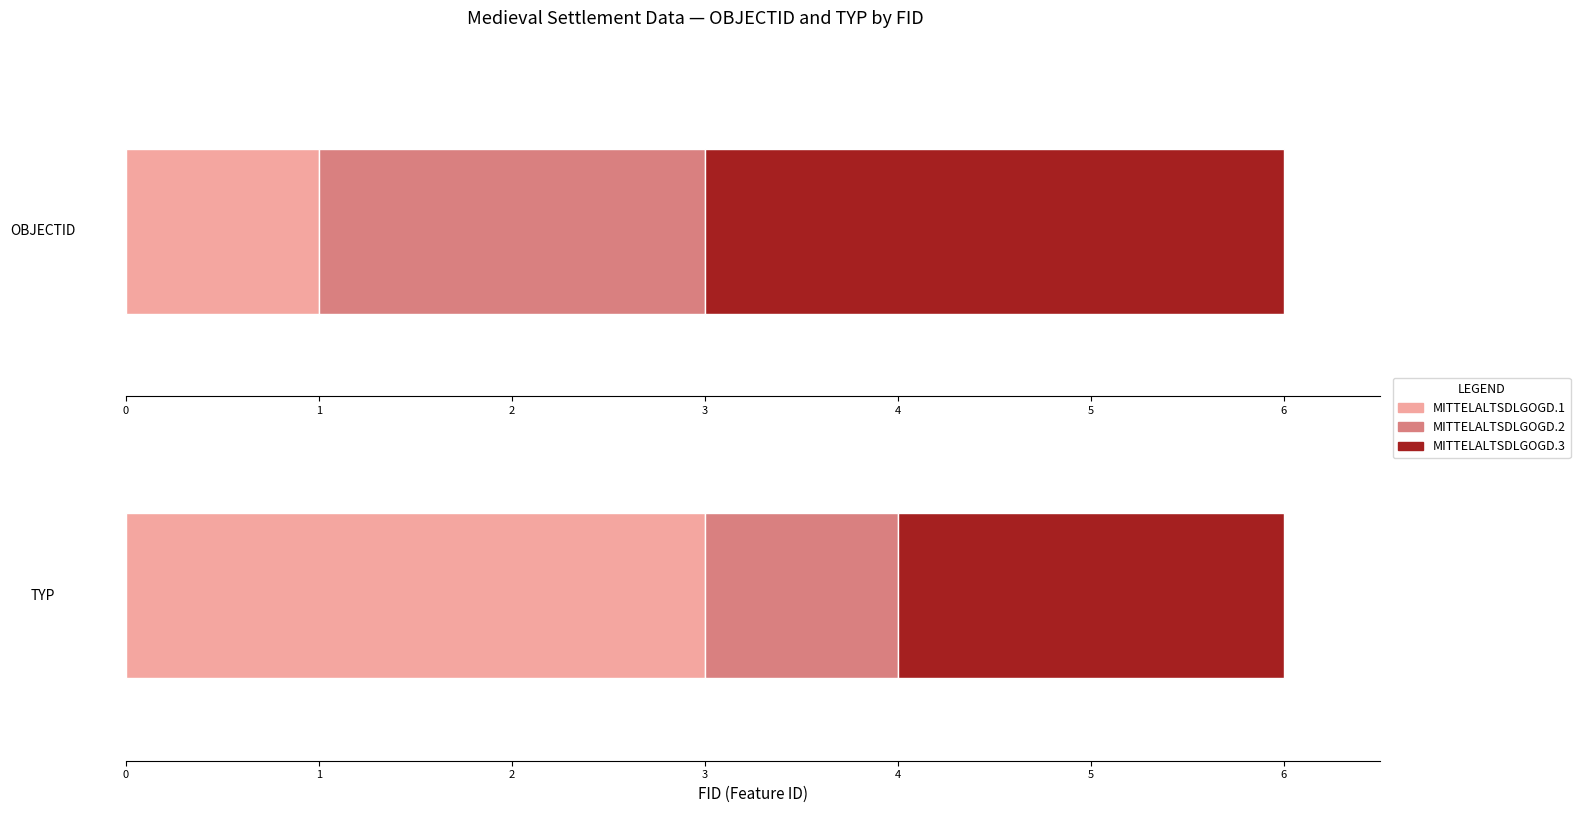

At which category is the sum across all series the highest?

MITTELALTSDLGOGD.3